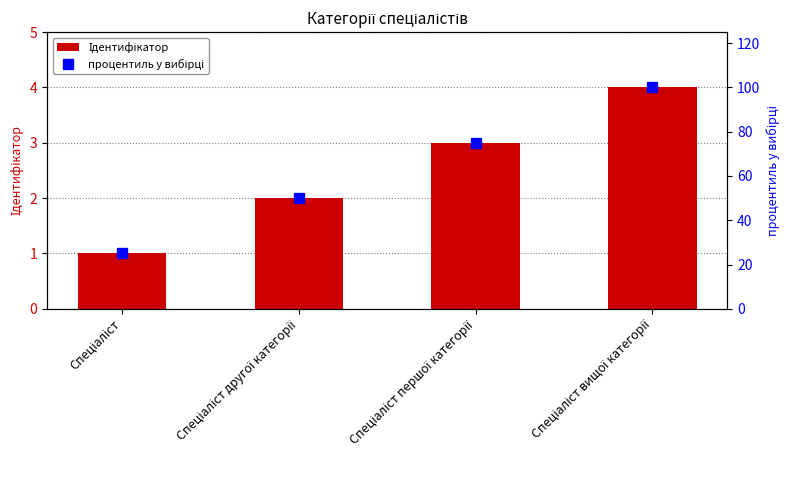

Reading left to right, transcribe all the data shown in this chart.

Ідентифікатор: Спеціаліст=1	Спеціаліст другої категорії=2	Спеціаліст першої категорії=3	Спеціаліст вищої категорії=4
процентиль у вибірці: Спеціаліст=25	Спеціаліст другої категорії=50	Спеціаліст першої категорії=75	Спеціаліст вищої категорії=100